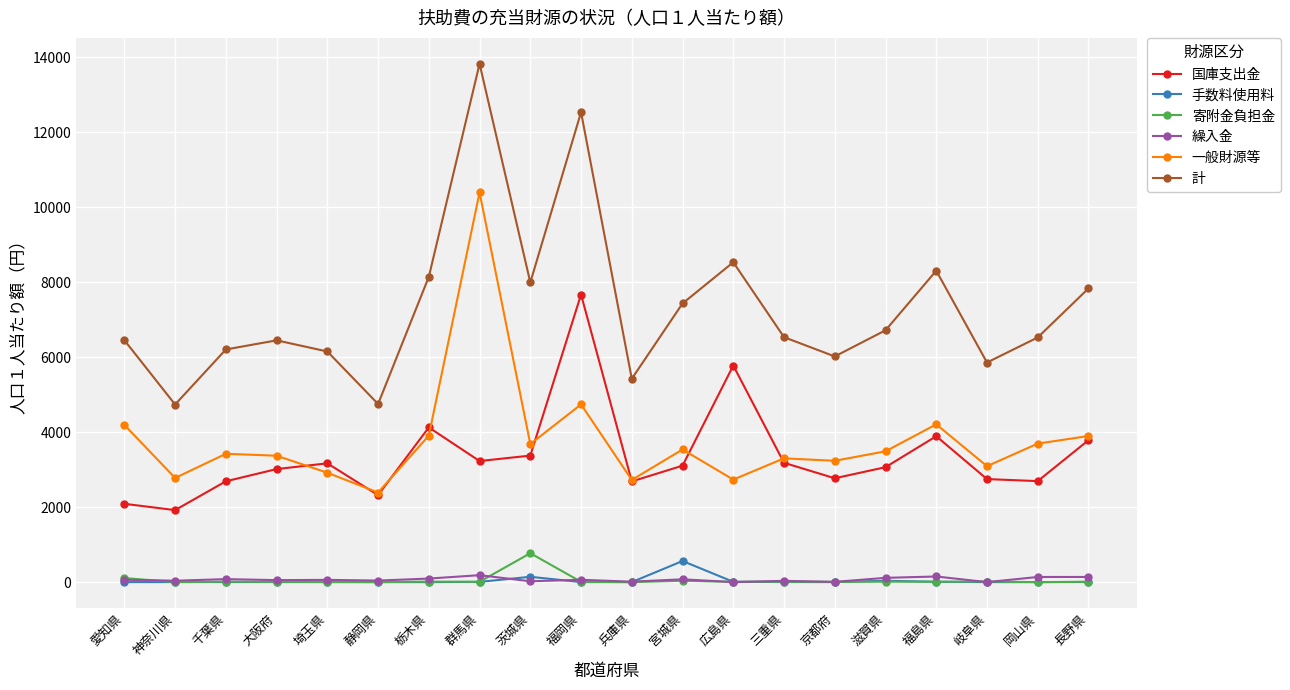

True or false: 国庫支出金 has more than 2 points higher than both neighbors.

True